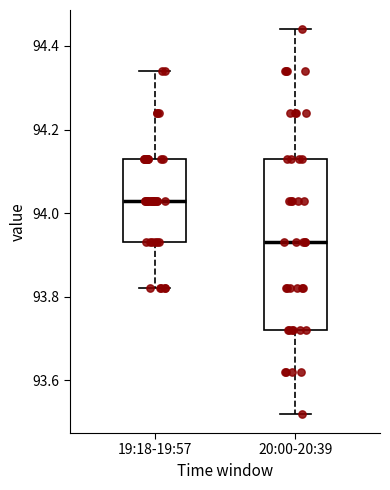

Reading left to right, read every box against the y-axis: the position of its median line, the range the box covers, and the ends of its whiskers. The values are not printed on the chart, so give them approximately, as read against the axis.

19:18-19:57: median 94.04, box 93.94 to 94.14, whiskers 93.82 to 94.34
20:00-20:39: median 93.94, box 93.72 to 94.14, whiskers 93.52 to 94.44